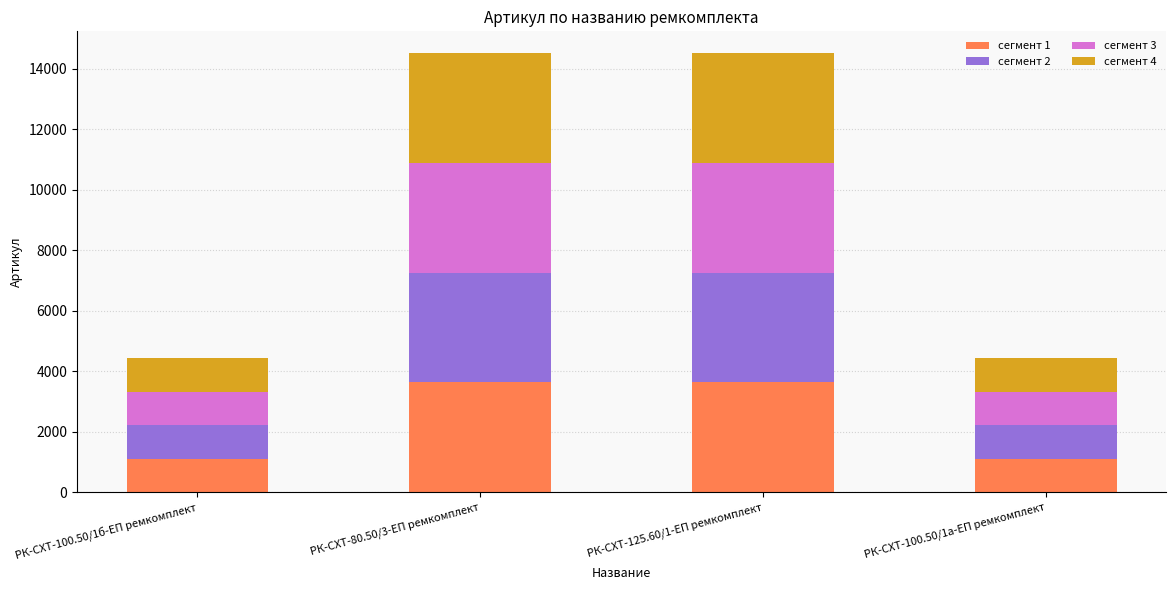

What is the difference between the сегмент 1 values at РК-СХТ-80.50/3-ЕП ремкомплект and РК-СХТ-100.50/1а-ЕП ремкомплект?

2519.5